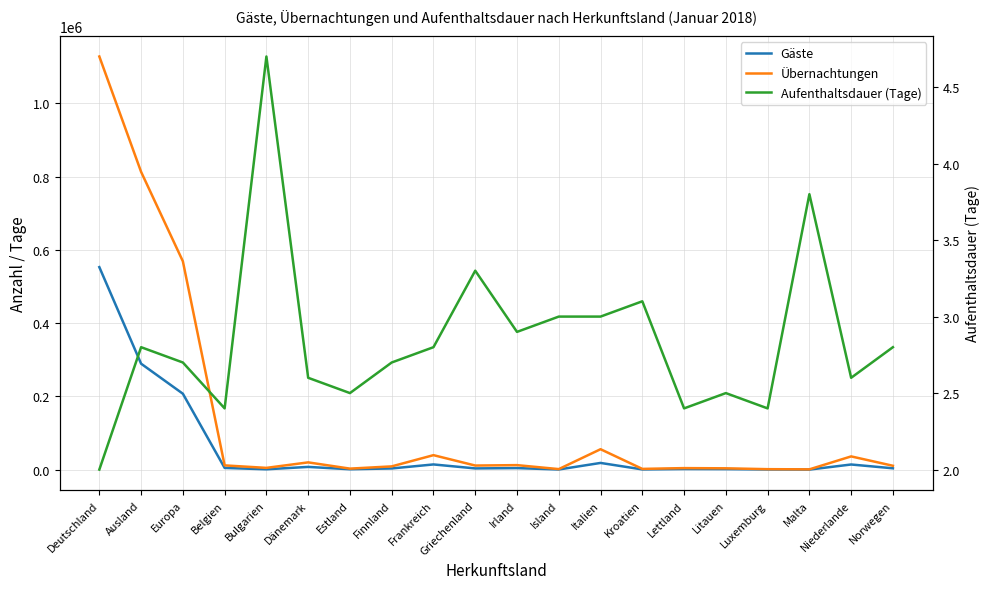

How many data points in Aufenthaltsdauer (Tage) are above 2?

19